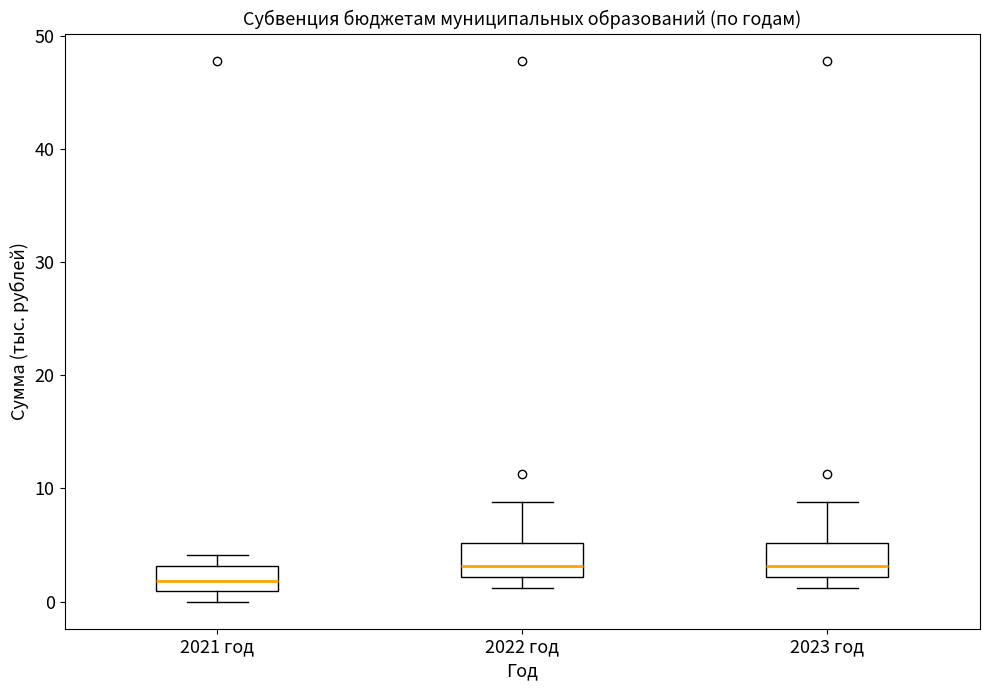

Which box has the lowest median line?

2021 год